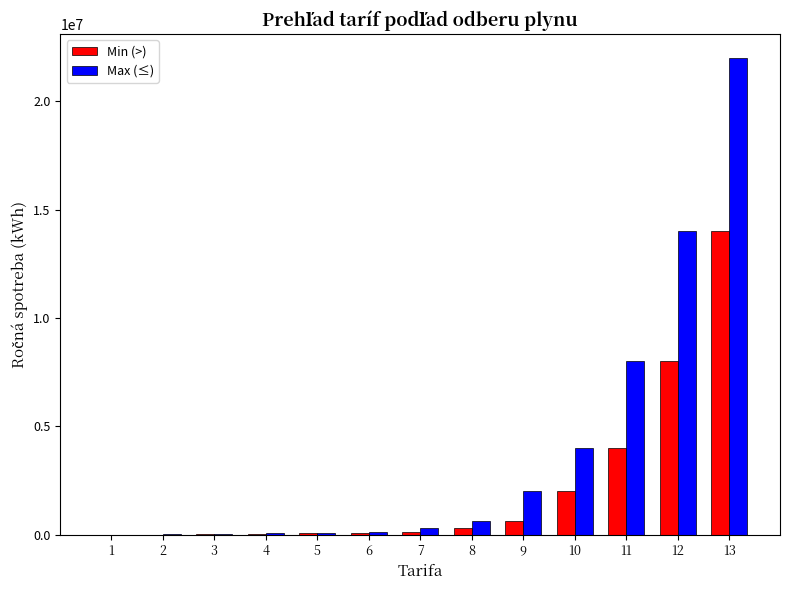

Which series has the largest total across all categories?

Max (≤)